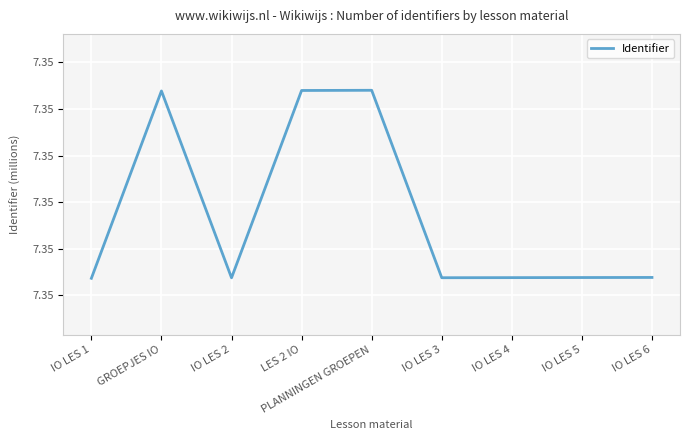

What is the maximum value shown in the chart?

7.3